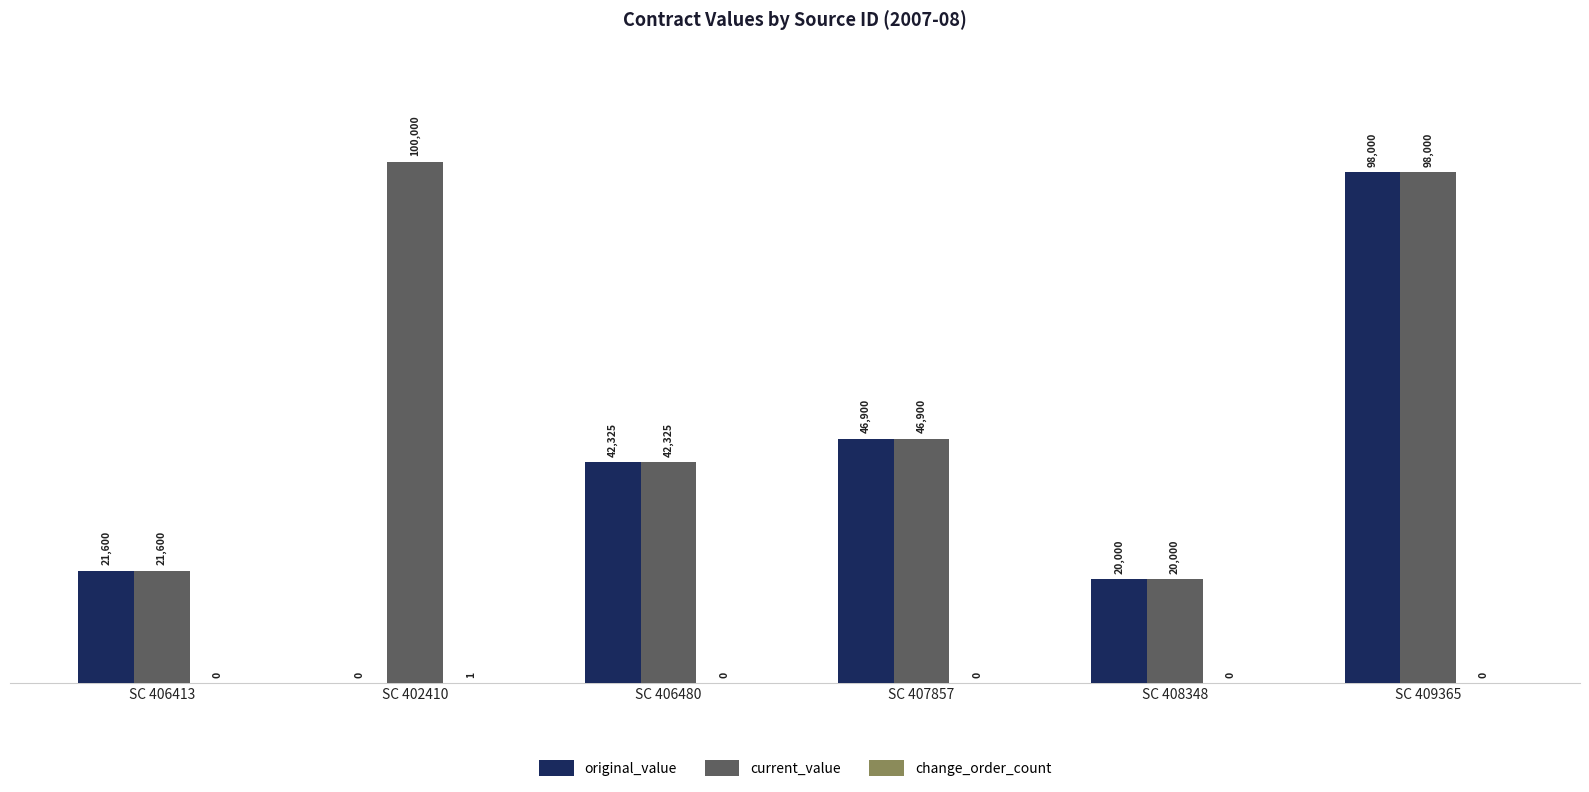

Which series has the largest total across all categories?

current_value